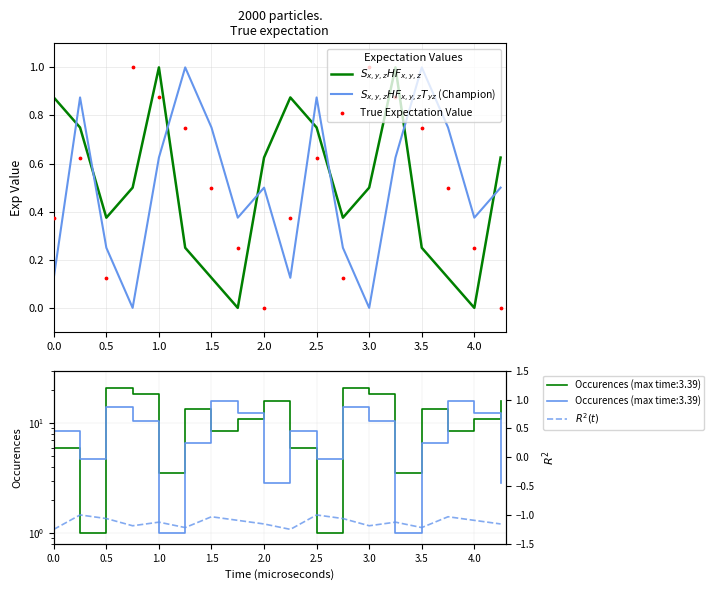

Which series has the largest total across all categories?

$S_{x,y,z}HF_{x,y,z}$